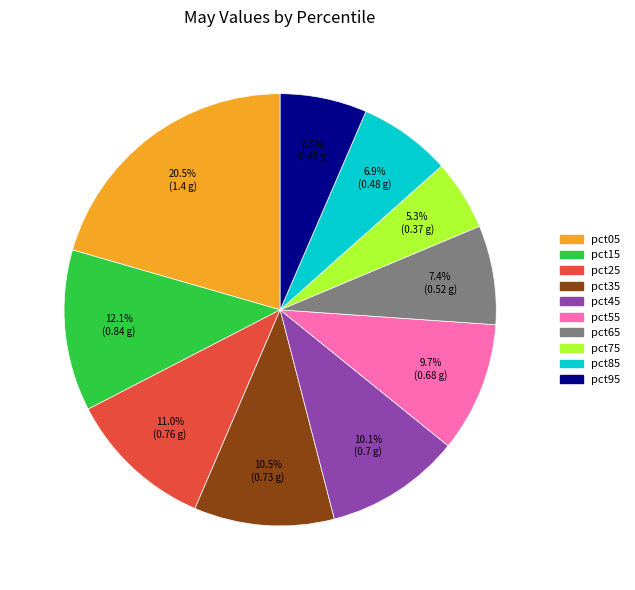

How many slices are in this pie chart?

10